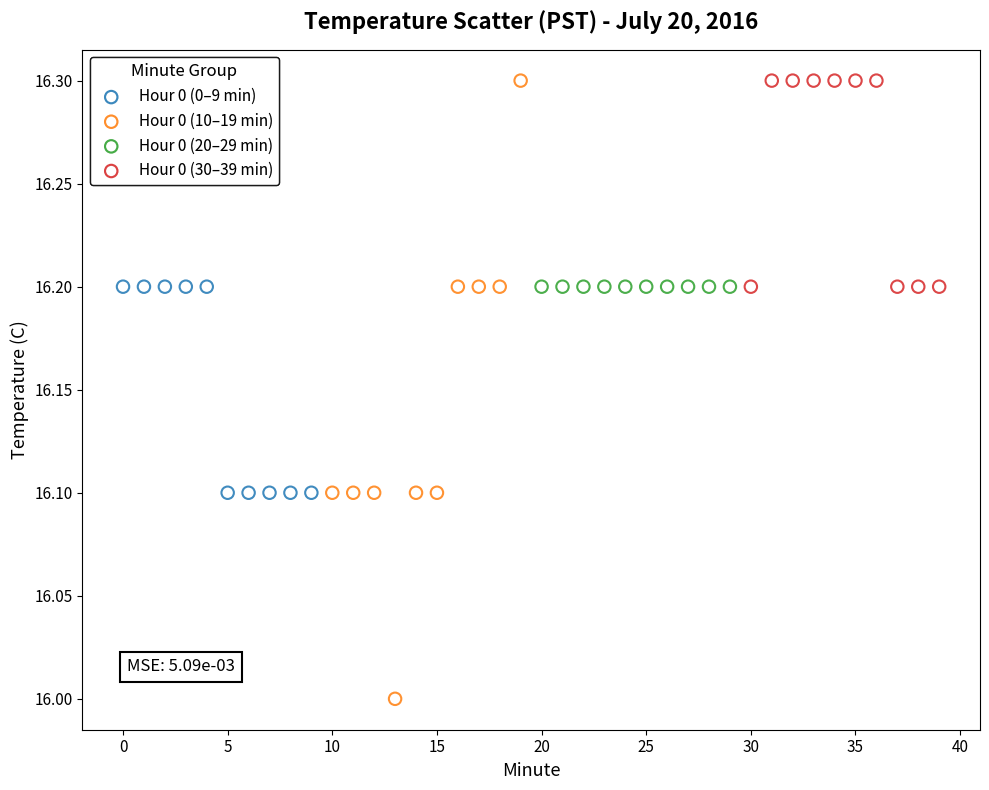

Which series contains the lowest Y value?

Hour 0 (10–19 min)